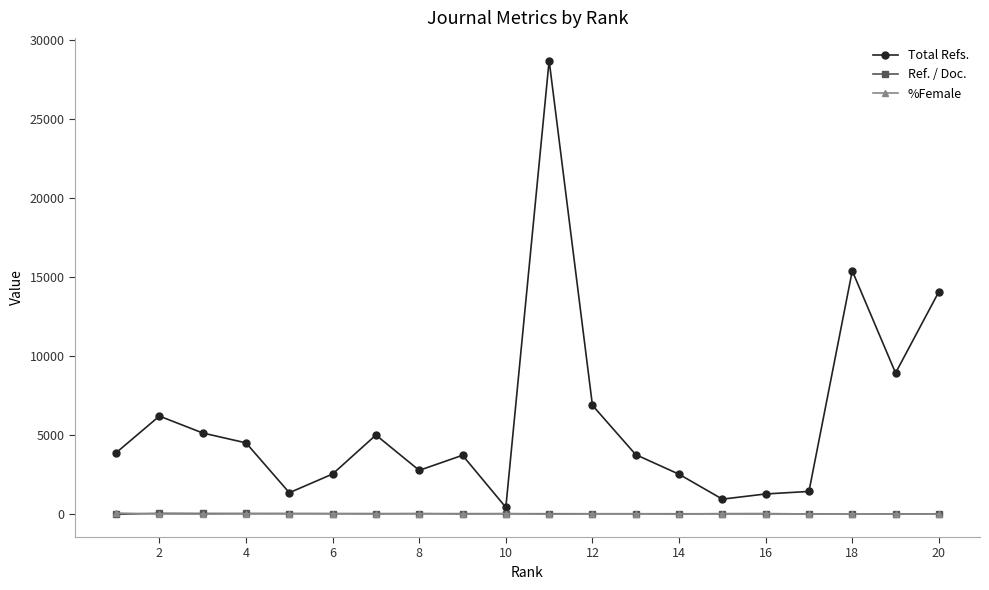

Which series has the largest total across all categories?

Total Refs.